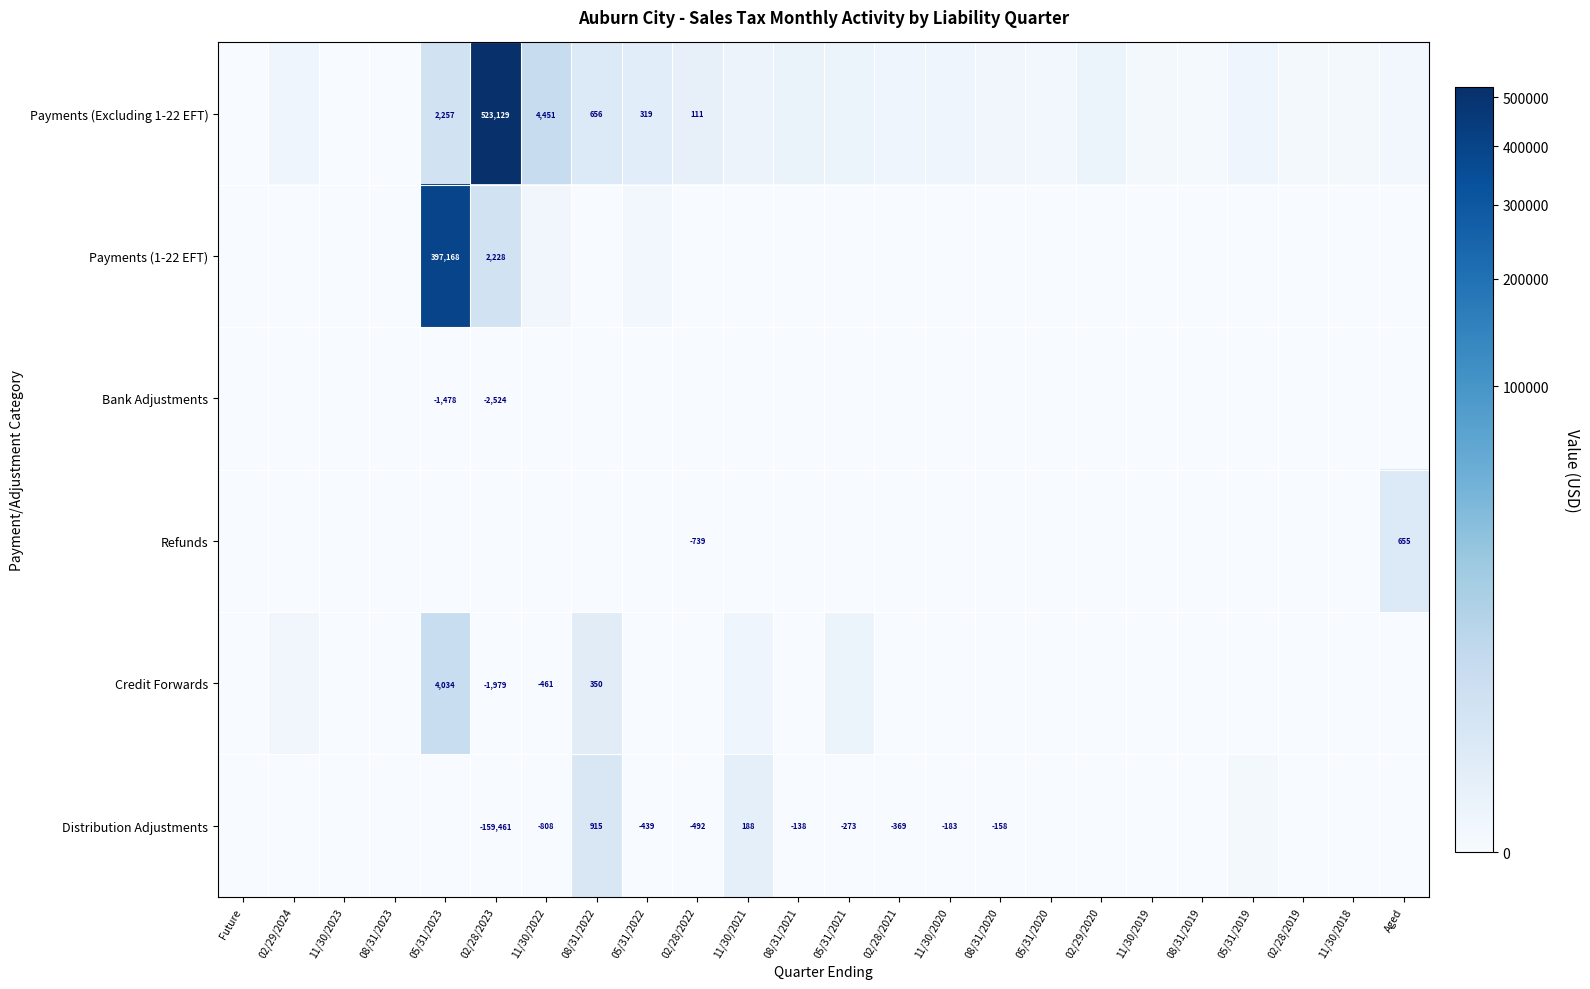

What is the sum of the Payments (1-22 EFT) values at 05/31/2023 and 08/31/2019?

397168.3